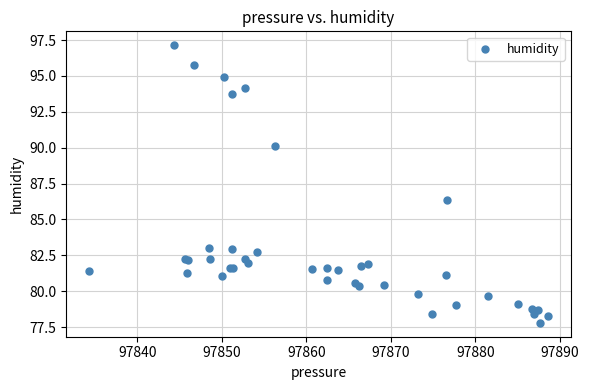

What Y value in the scatter plot is closest to 87?

86.3